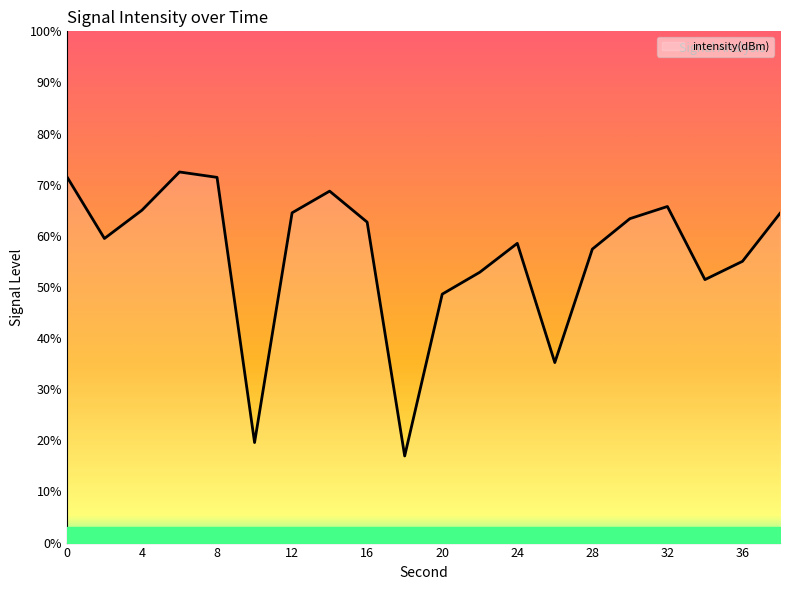

What is the maximum value shown in the chart?

72.5